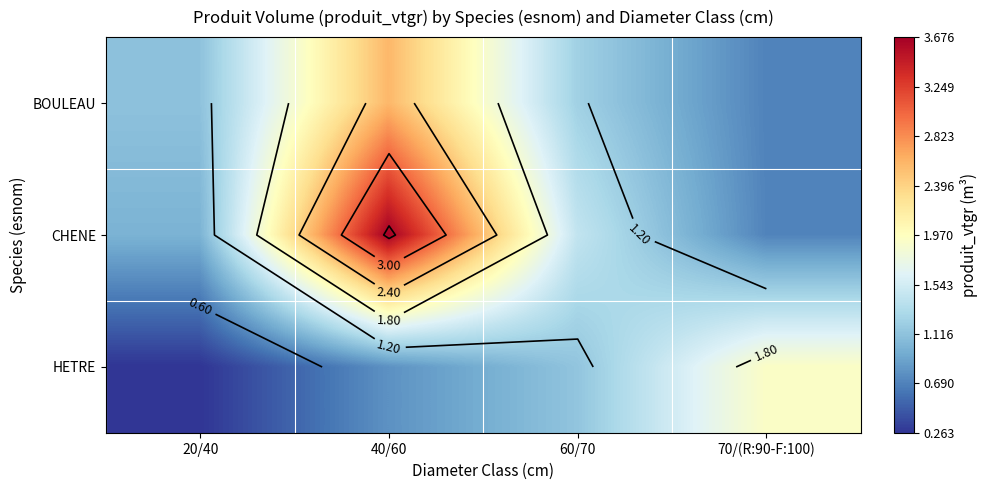

Which has a higher value, 20/40 or 40/60?

40/60